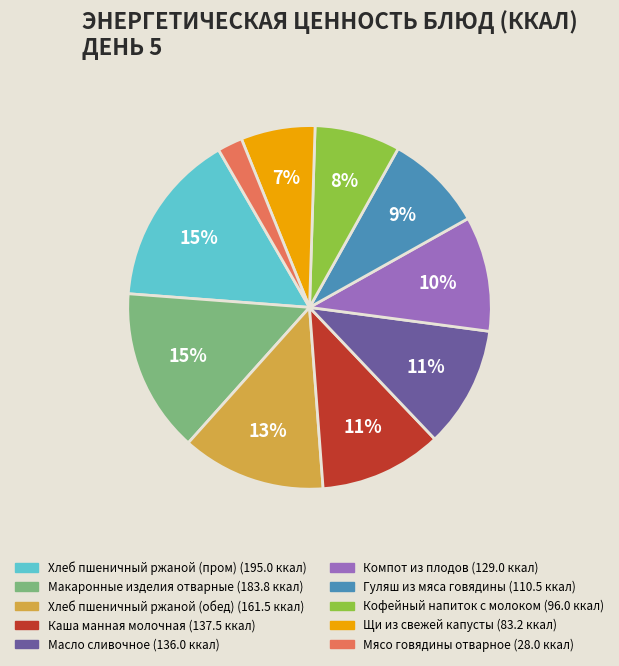

To the nearest percent, what is the average slice percentage?

10%